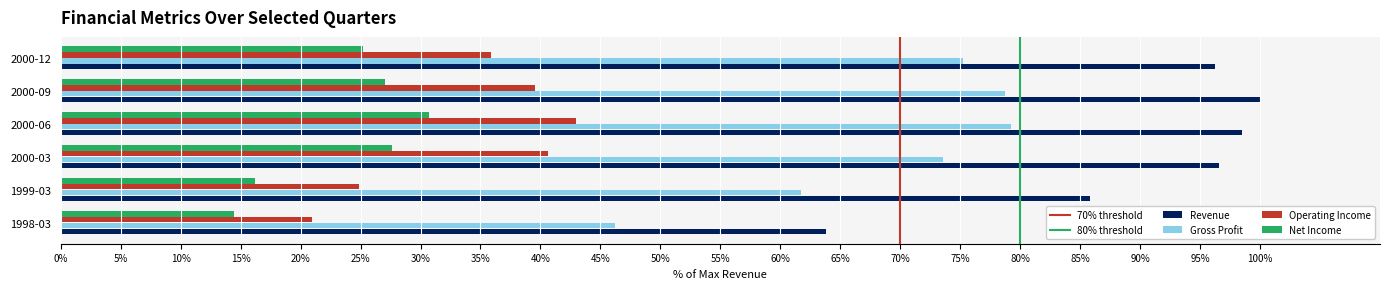

Which series has the widest spread of values?

Revenue